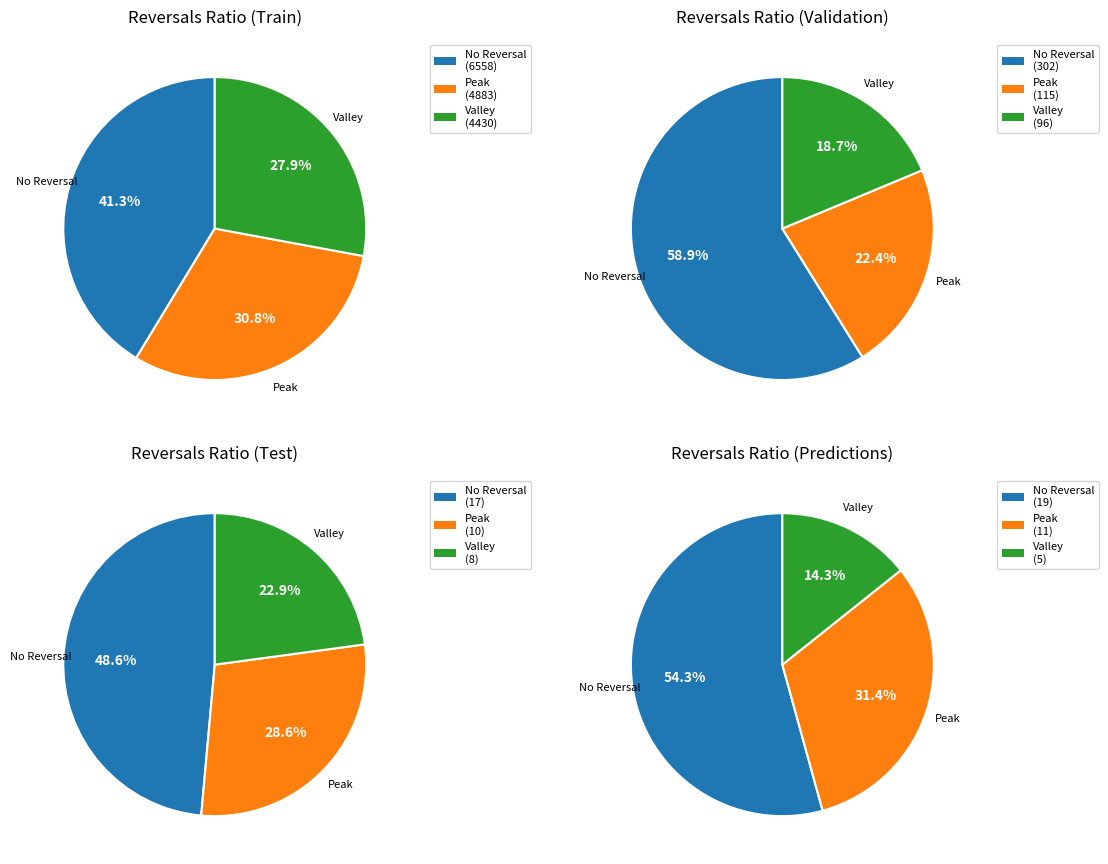

Does any single category account for the majority?

No